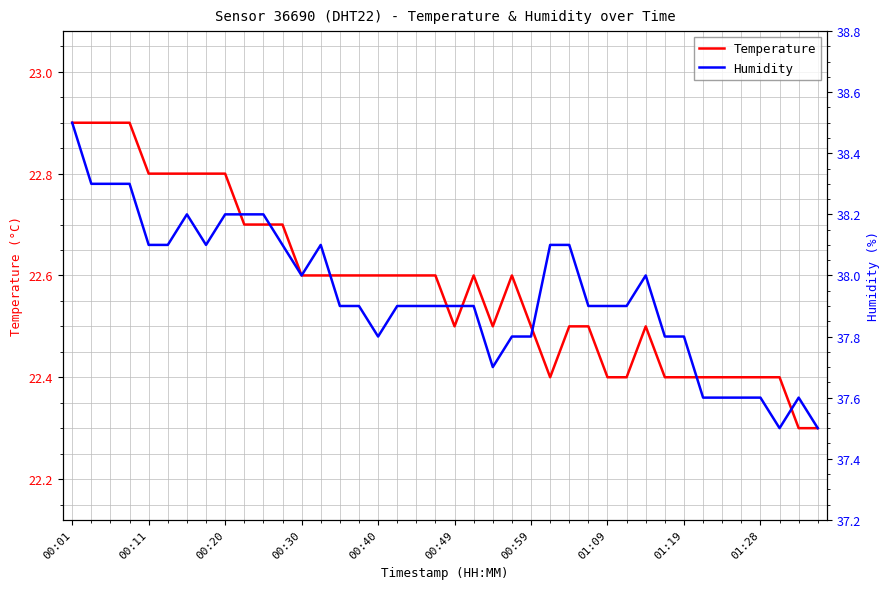

What is the lowest value of the Temperature series?

22.3